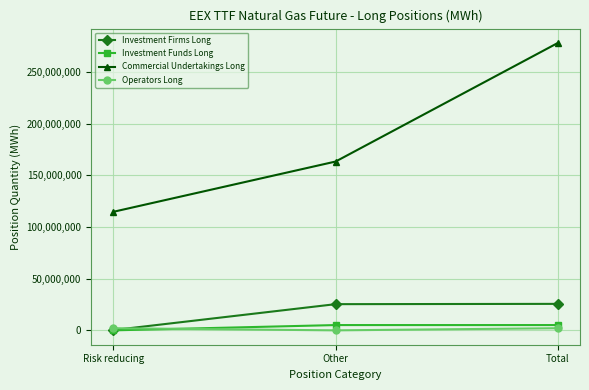

What is the total value across all series at Total?

310871012